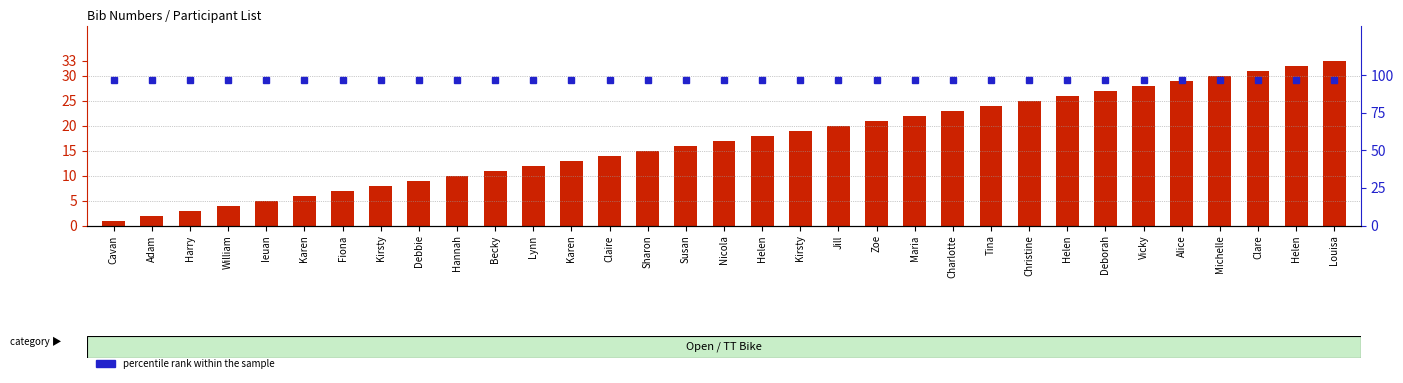

What is the total value across all series at Deborah?

124